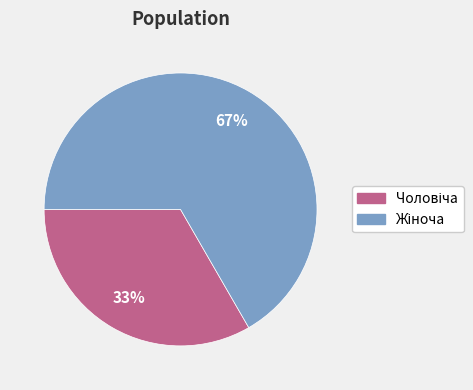

Does any single category account for the majority?

Yes